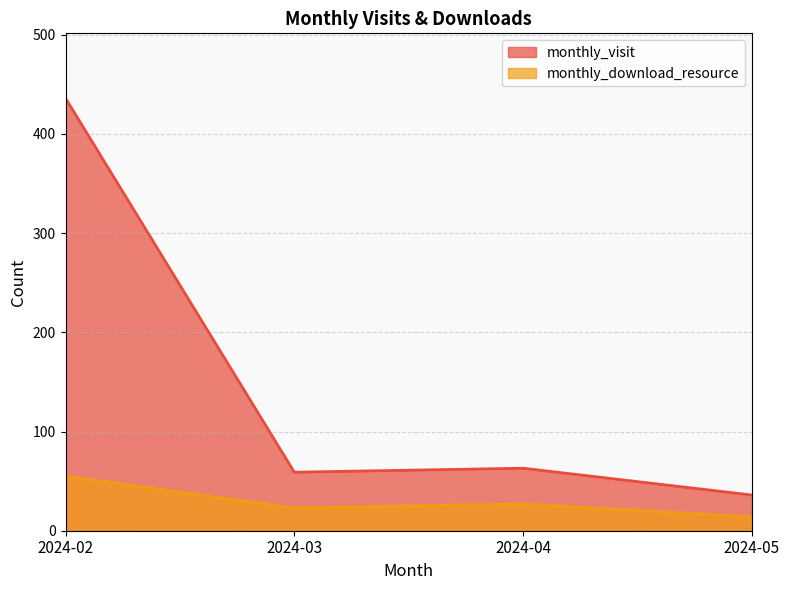

Reading left to right, what are all the values shown in this chart?

monthly_visit: 2024-02=436	2024-03=59	2024-04=63	2024-05=36
monthly_download_resource: 2024-02=55	2024-03=23	2024-04=27	2024-05=14